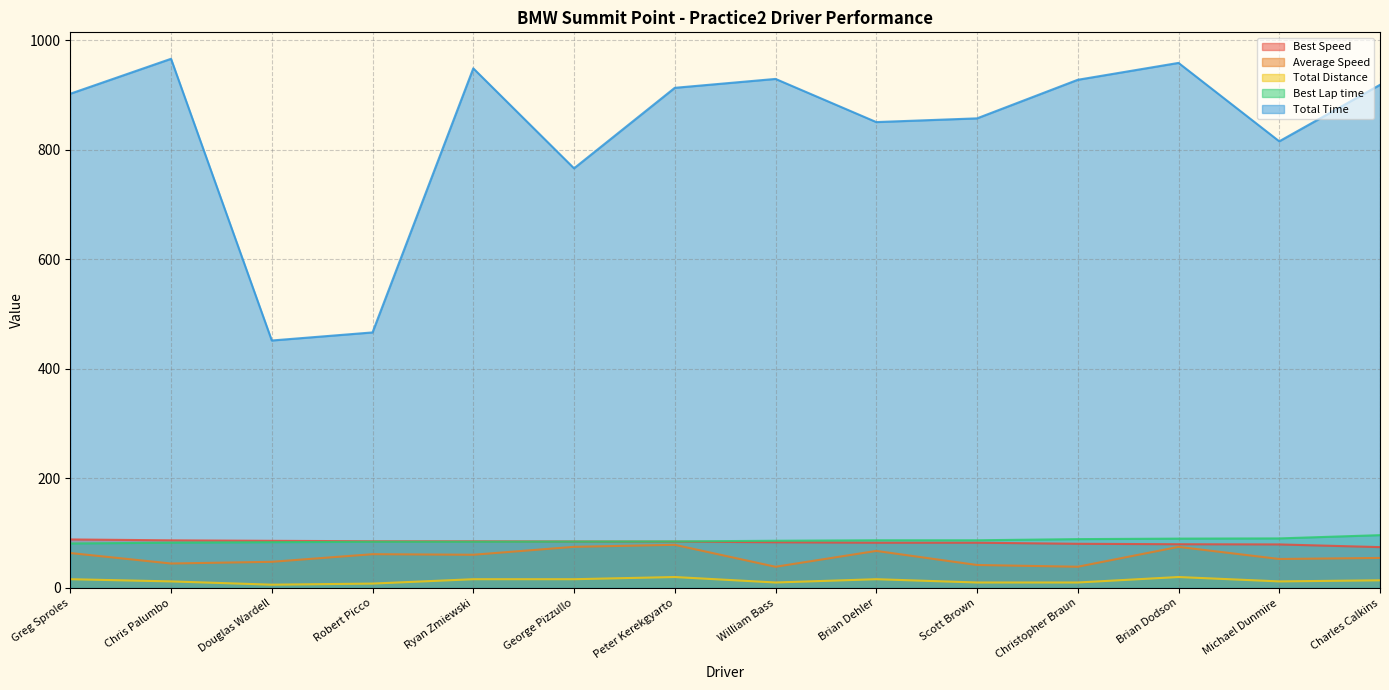

At Scott Brown, list the series in order from smallest to largest.

Total Distance, Average Speed, Best Speed, Best Lap time, Total Time